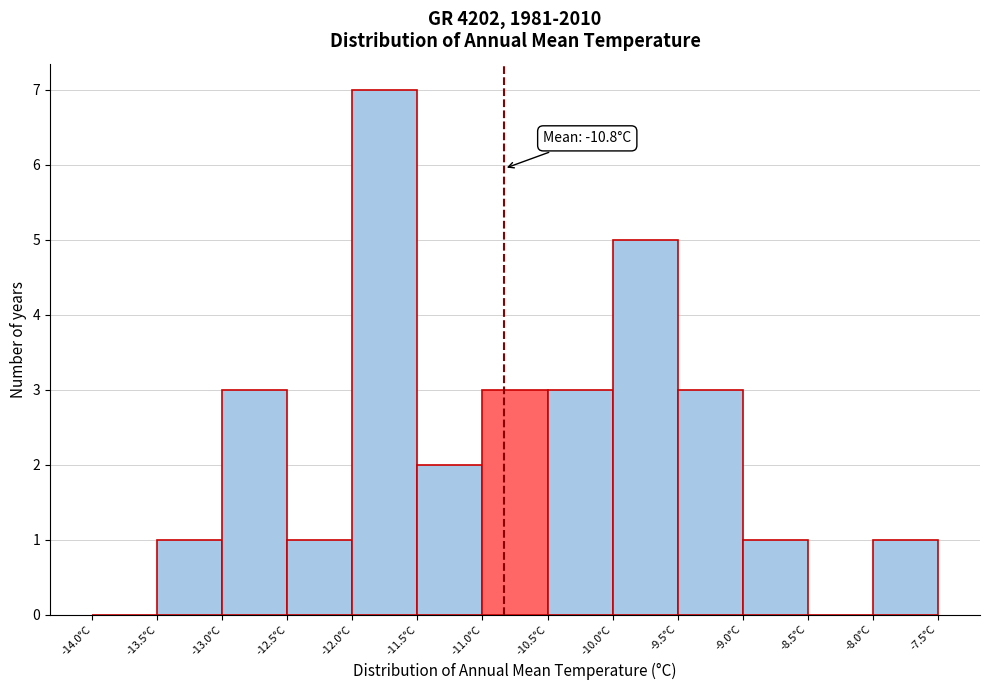

Over which range of the x-axis is the bar tallest?

-12.0 to -11.5